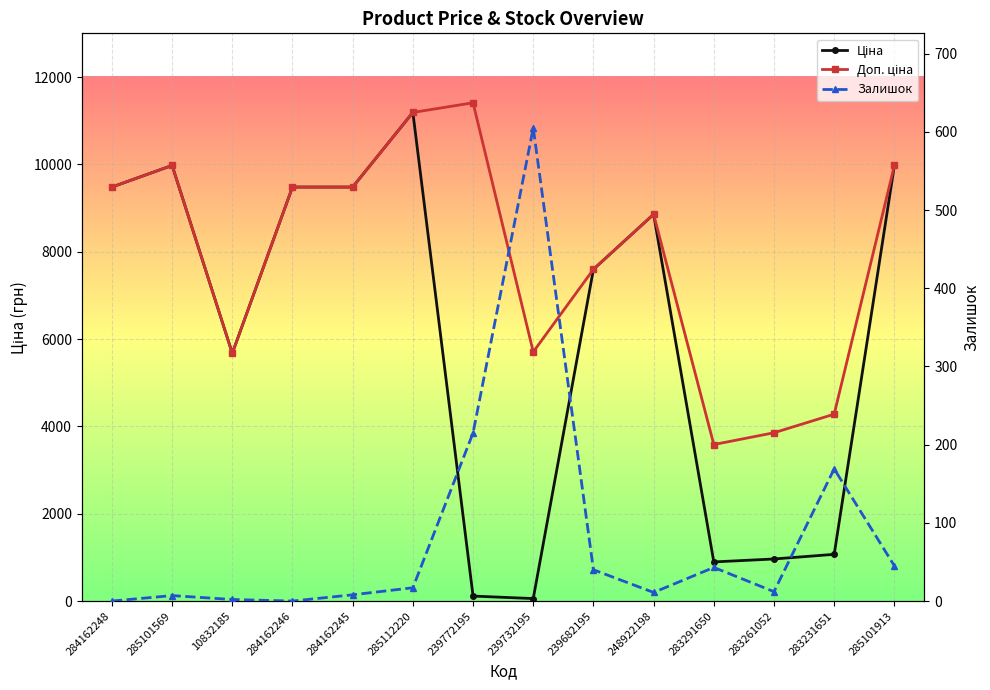

Is it true that Ціна equals 16961.8 at 285112220?

False